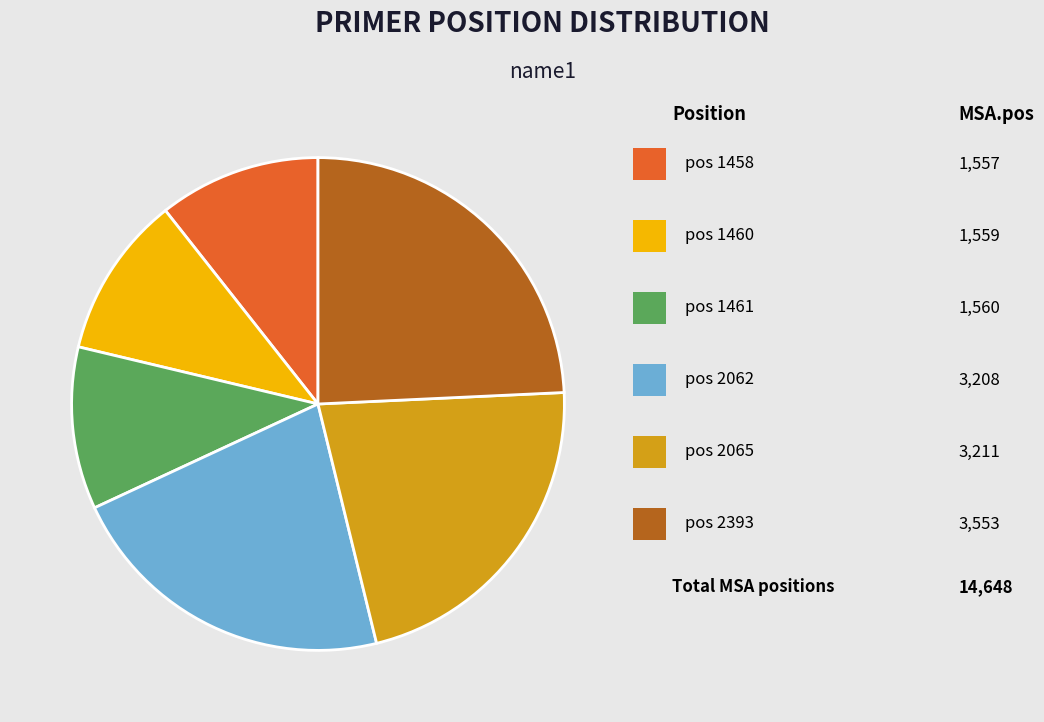

Count the number of slices in the pie.

6